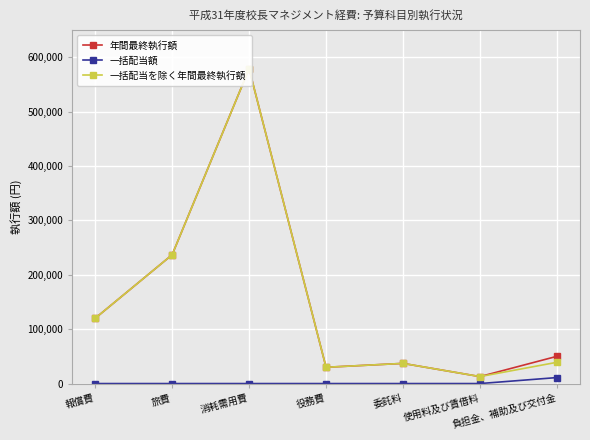

Where is 一括配当を除く年間最終執行額 nearest to the value 295745?

旅費